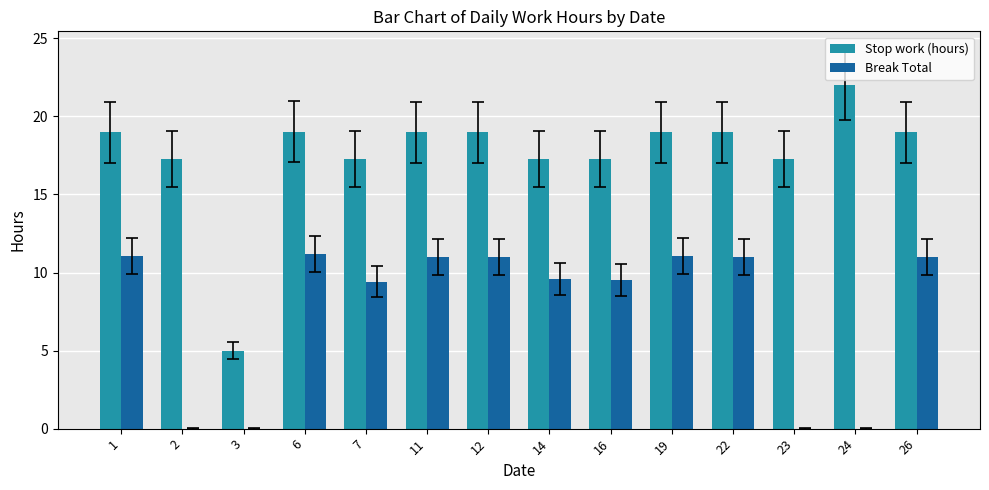

How many groups of bars are there?

14